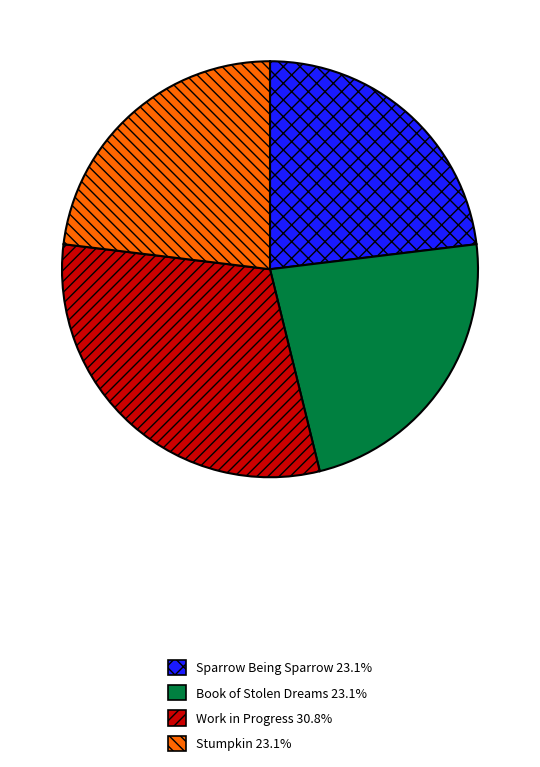

Does any single category account for the majority?

No